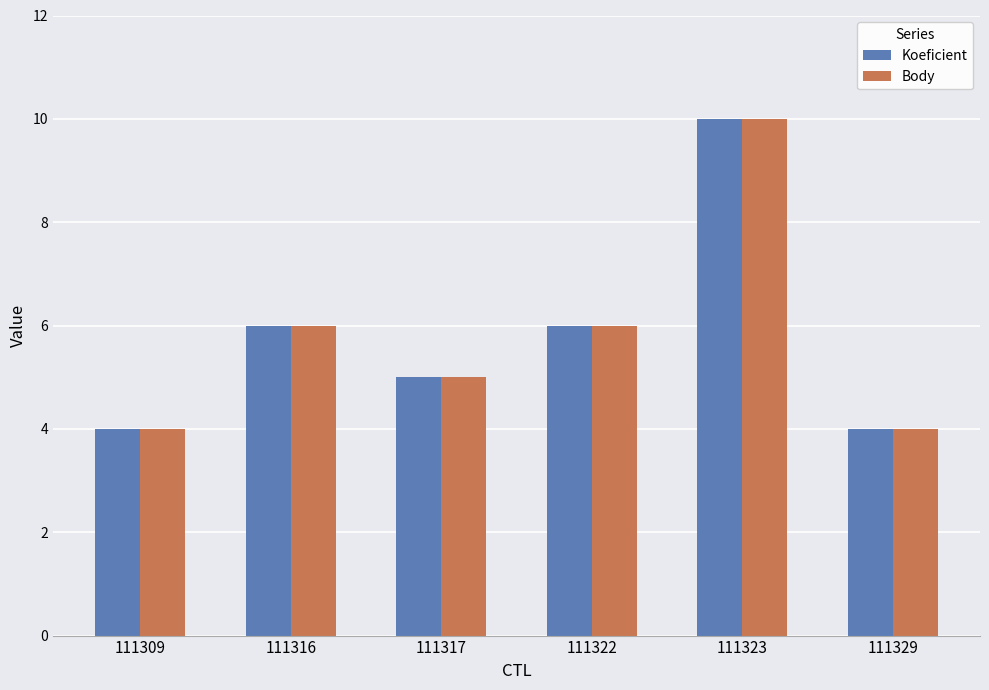

What is the total value across all series at 111323?

20